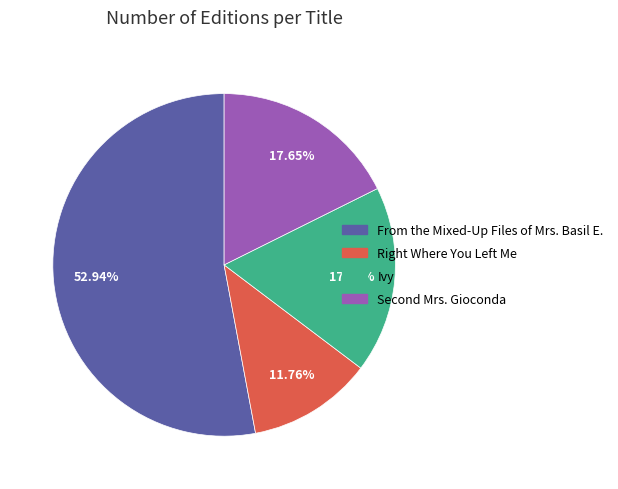

Does any single category account for the majority?

Yes